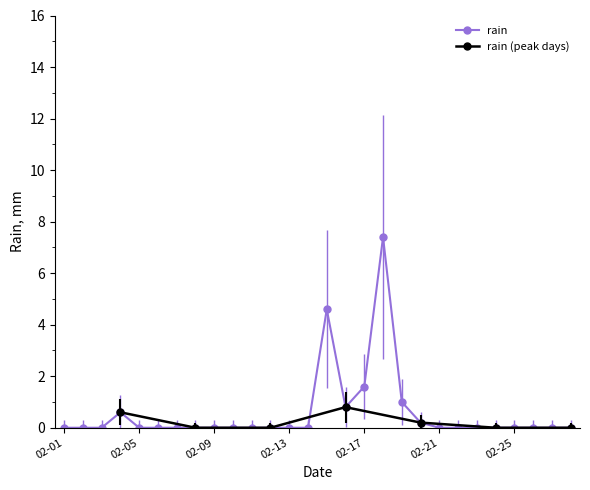

What is the change in value from 2022-02-06 to 2022-02-17?

+1.6